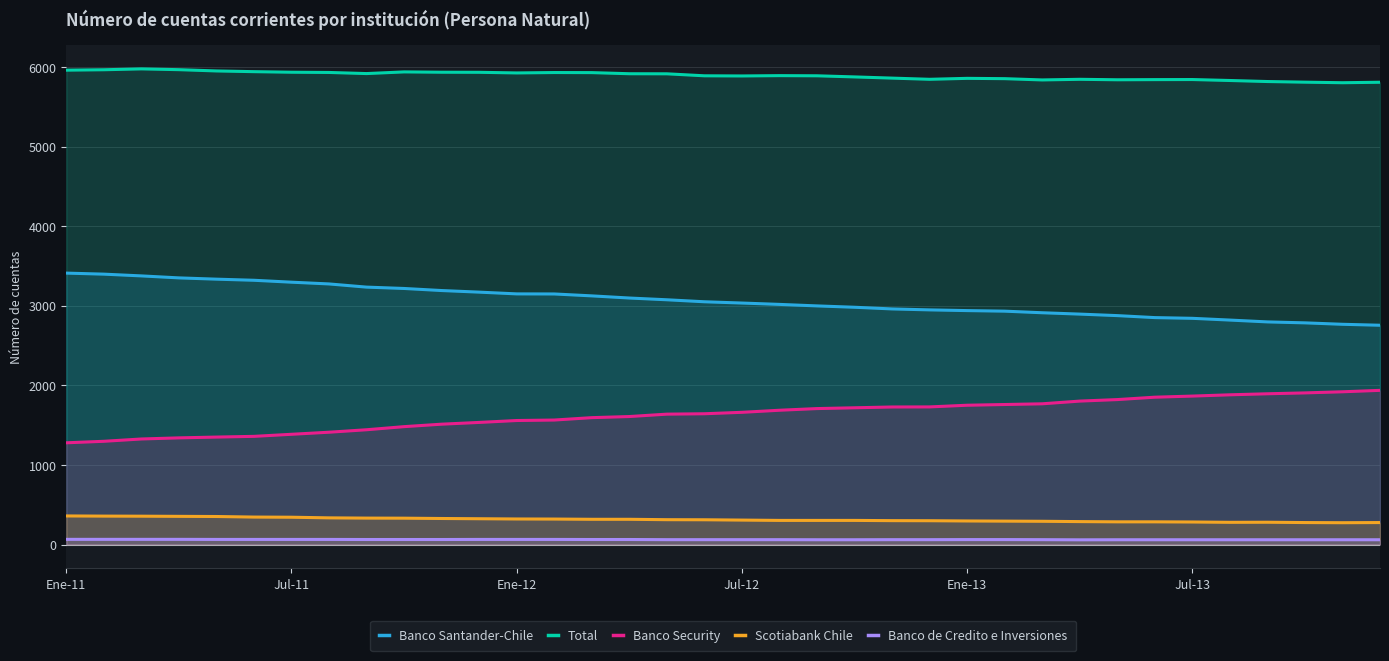

Which series has the largest total across all categories?

Total